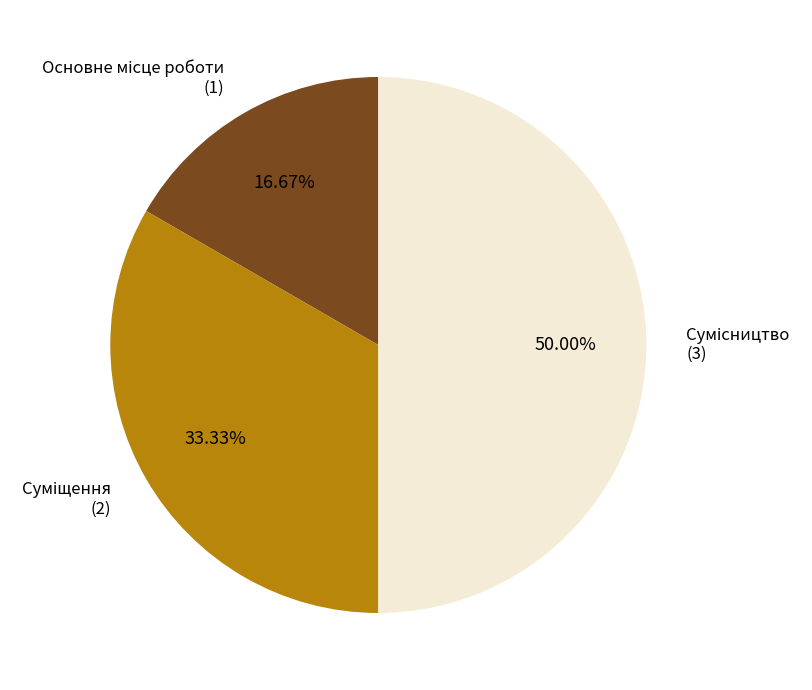

Rank the categories by value from lowest to highest.

Основне місце роботи, Суміщення, Сумісництво